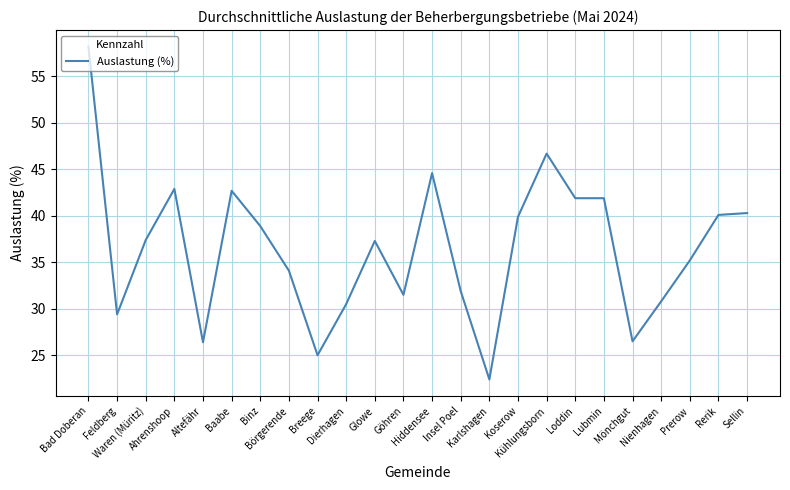

What is the sum of the values at Breege and Nienhagen?

55.8